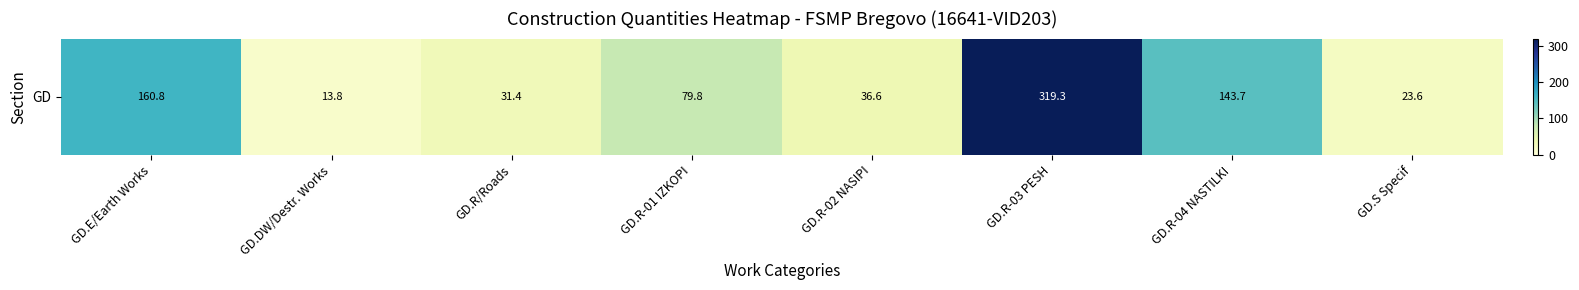

Reading left to right, list all the values displayed in this chart.

160.8	13.8	31.4	79.8	36.6	319.3	143.7	23.6